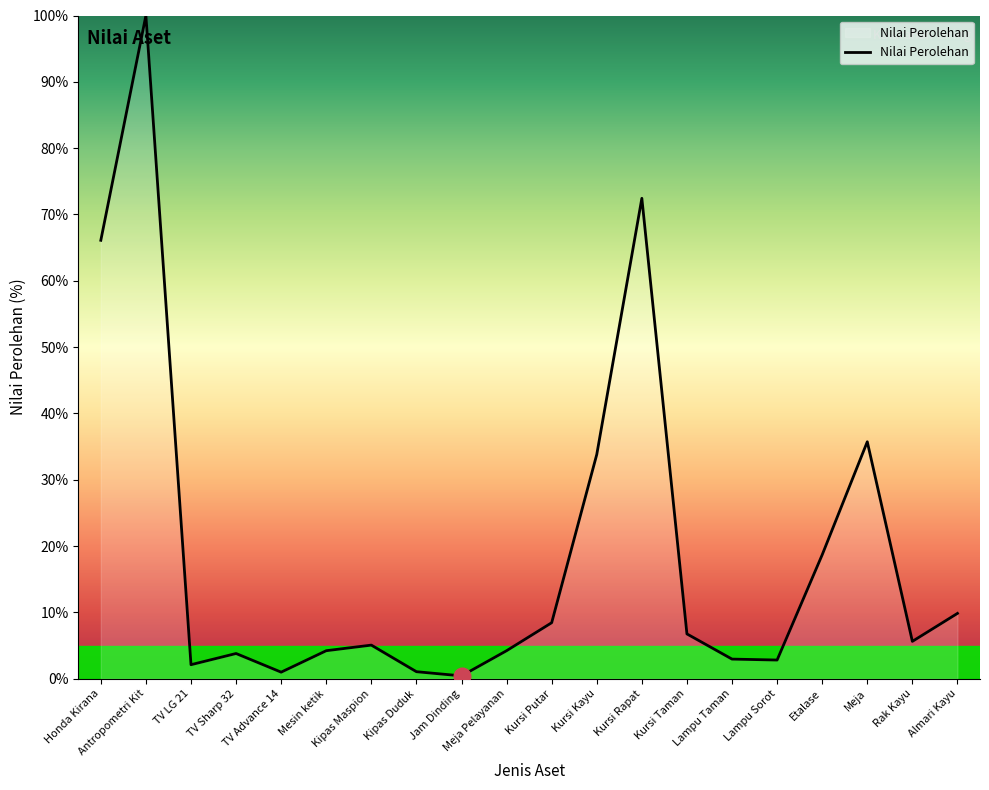

What is the minimum value shown in the chart?

0.4